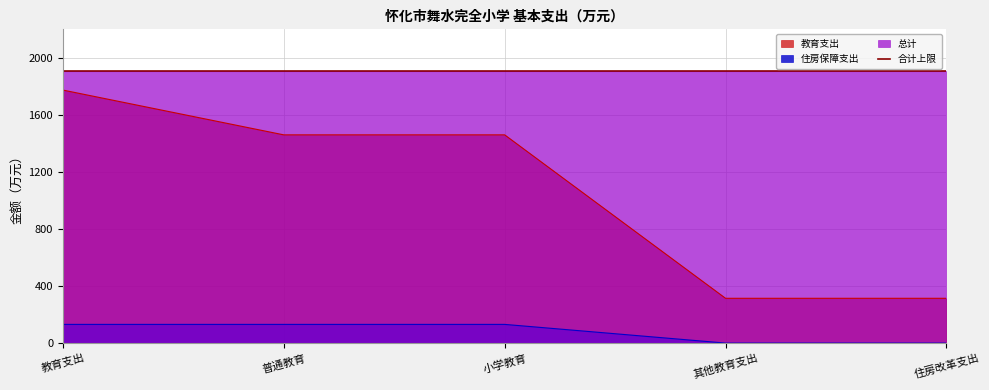

At which category is the sum across all series the highest?

教育支出